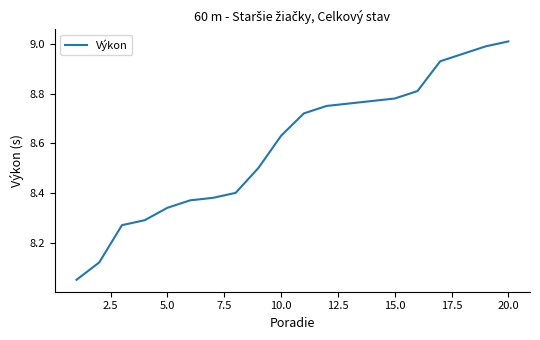

What is the smallest value displayed?

8.1